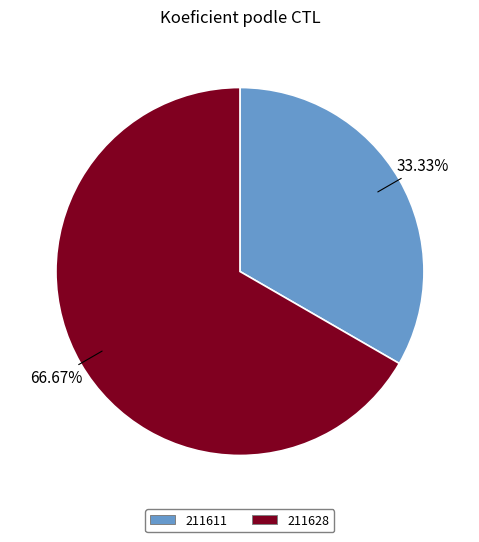

What percentage is NOT represented by 211628?

33.3%